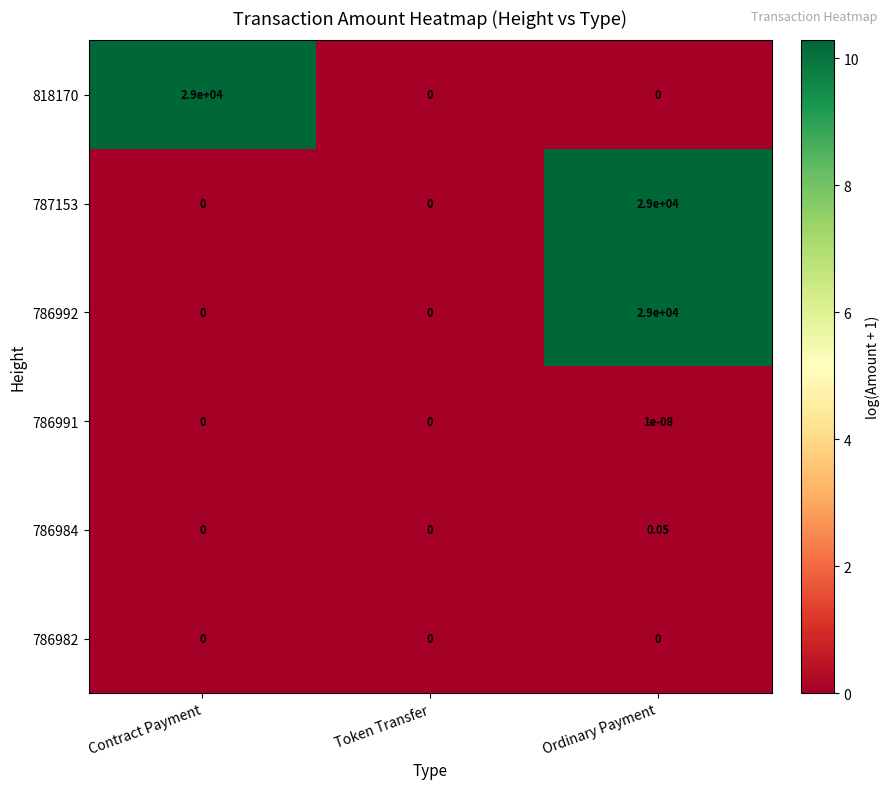

At which category is the sum across all series the highest?

Ordinary Payment